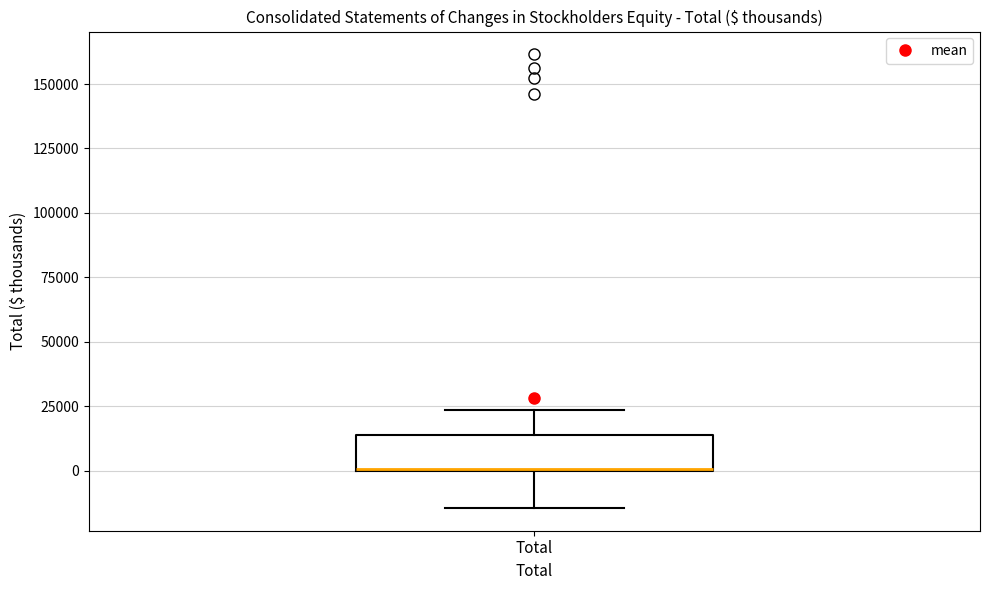

Read this box plot against the y-axis: the position of the median line, the range covered by the box, and the ends of both whiskers. The values are not printed on the chart, so give them approximately, as read against the axis.

median 0 (drawn on the box's lower edge), box 0 to 15000, whiskers -15000 to 25000